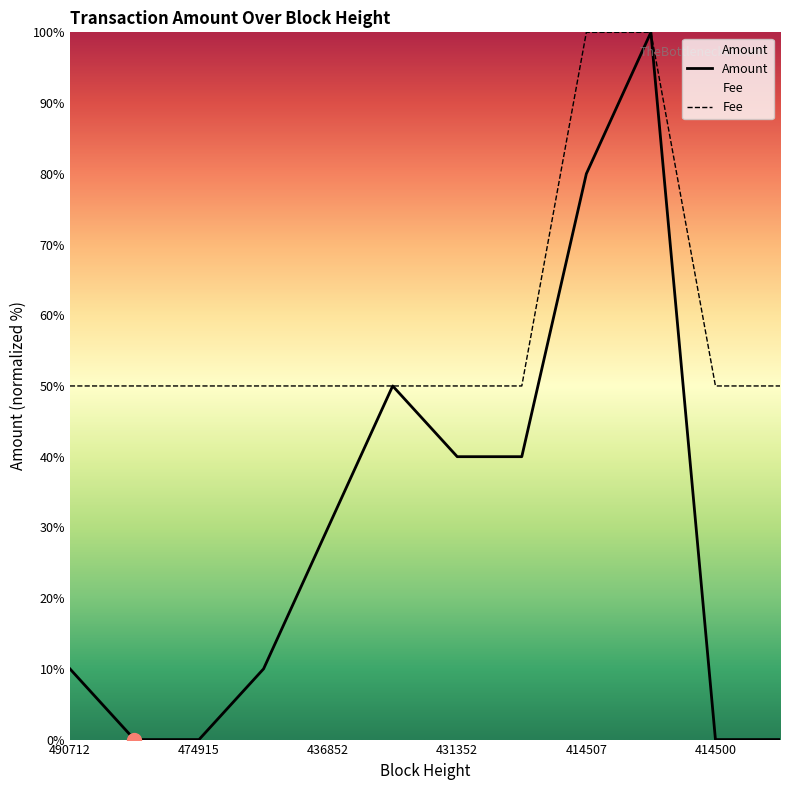

Rank the series by their maximum value, from lowest to highest.

Amount, Fee